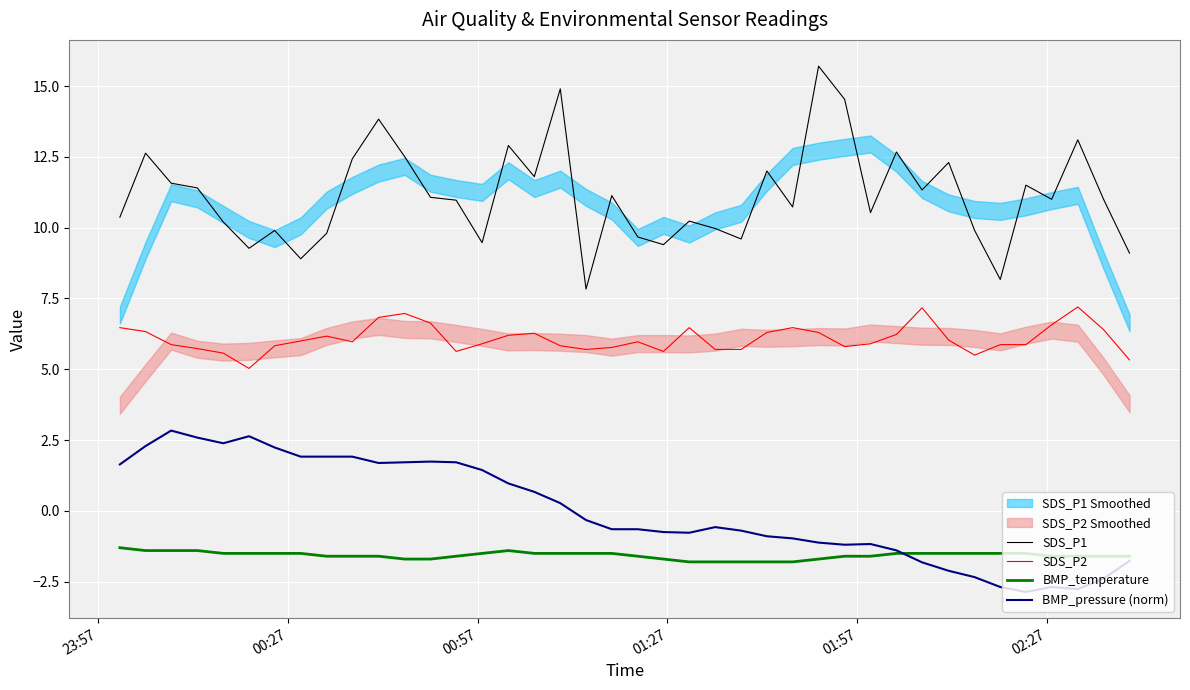

In SDS_P2, how many points are higher than both neighbors (excluding endpoints)?

8